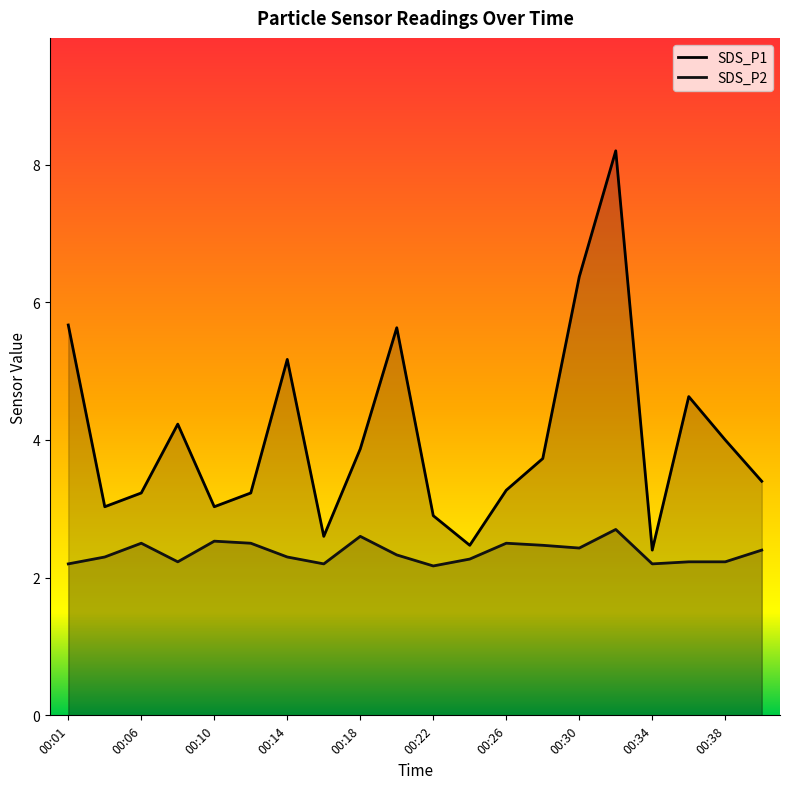

Count the number of data series in this chart.

2